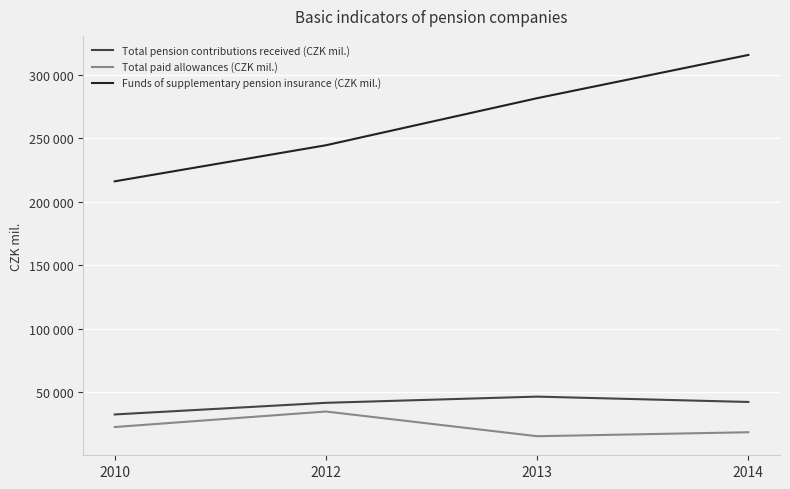

Does the chart display data point markers on the line(s)?

No